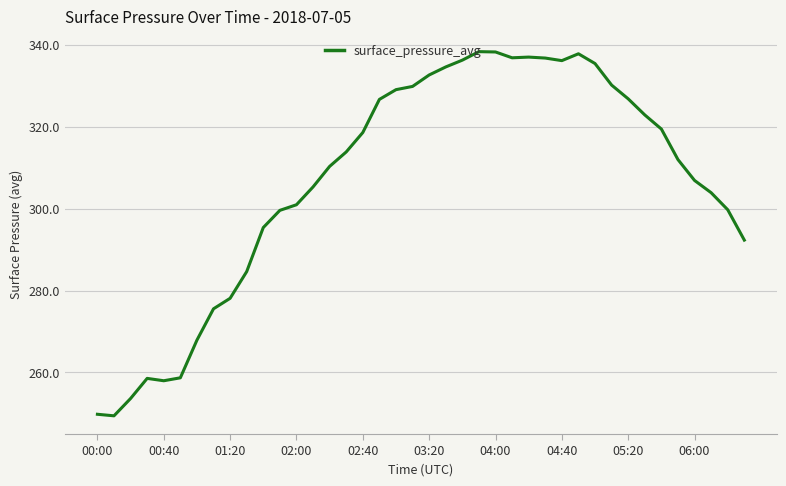

What is the difference between the maximum and minimum values?

88.9